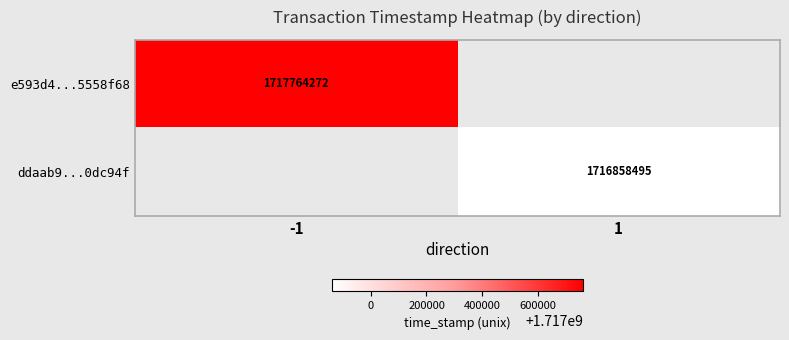

The e593d4...5558f68 series shows 463158552 at -1. True or false?

False